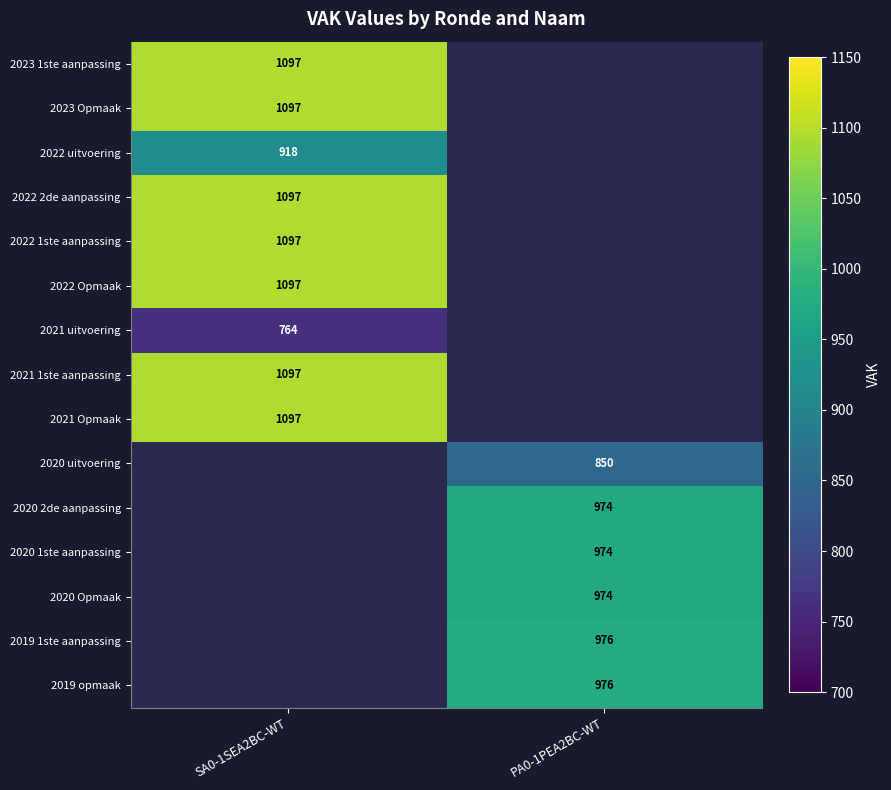

How many data points does each series have?

2